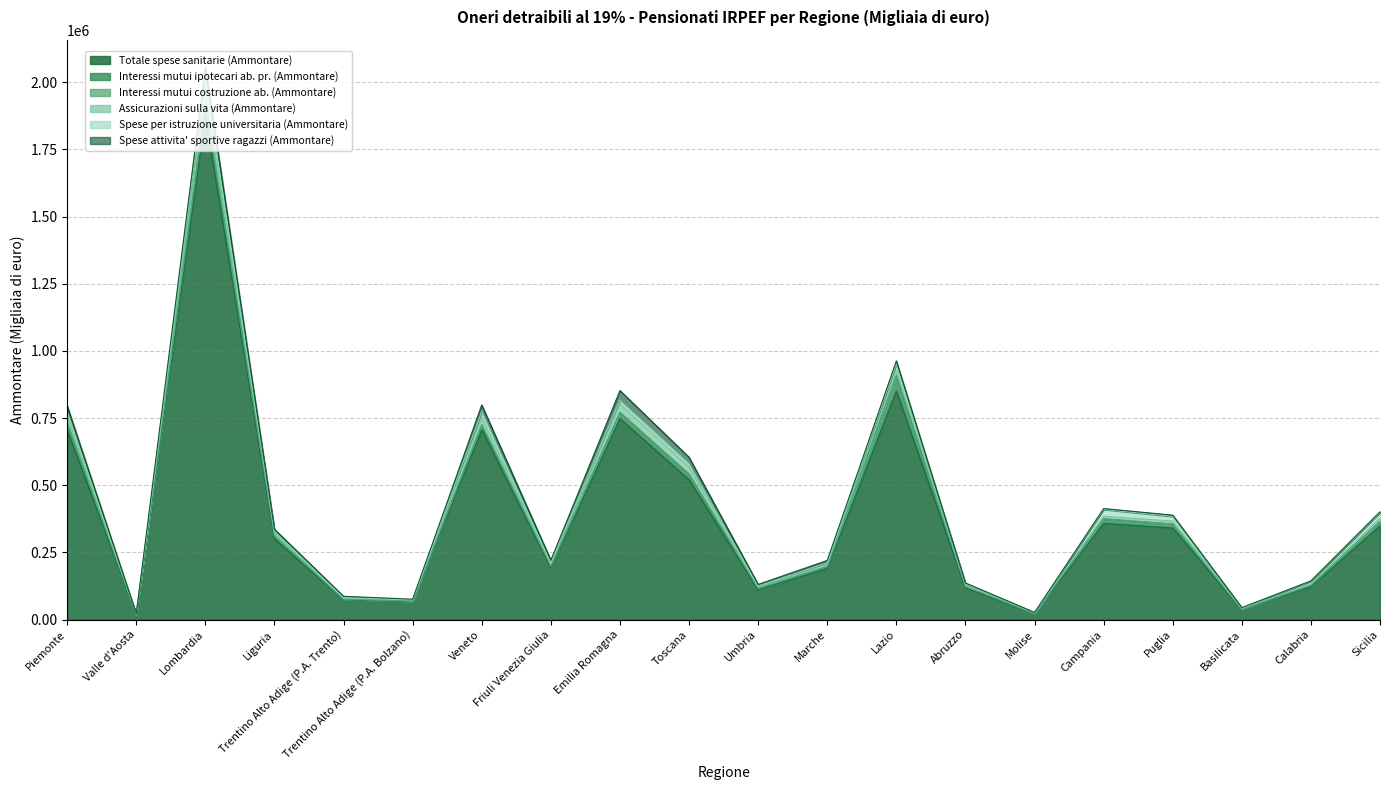

Which series has the largest range (max minus min)?

Totale spese sanitarie (Ammontare)